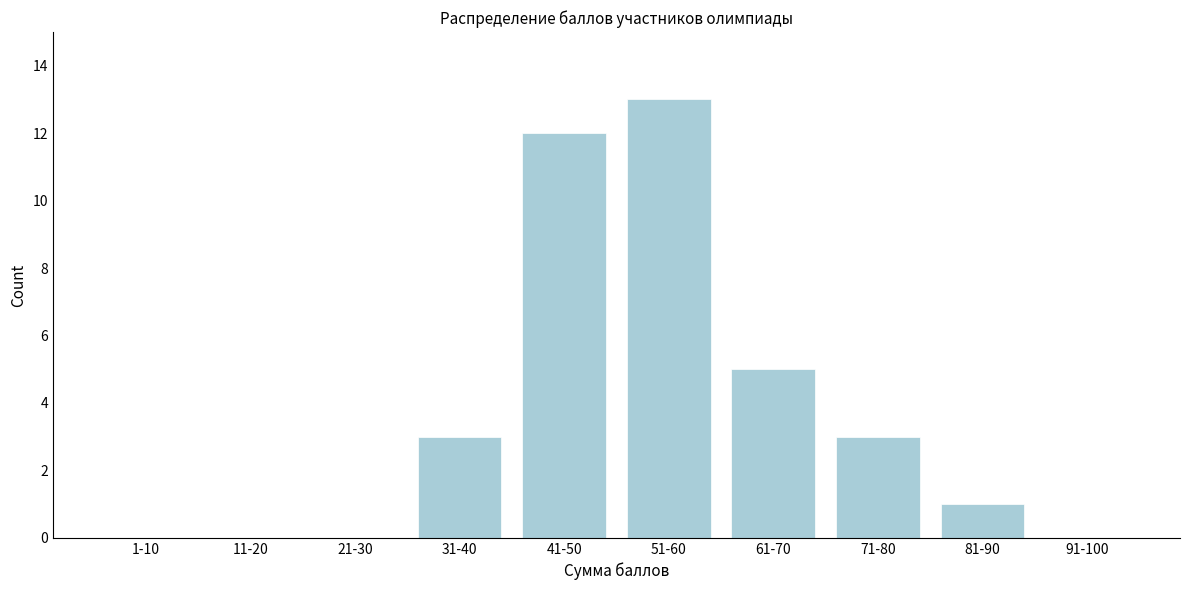

Reading left to right, list all the values displayed in this chart.

1-10=0	11-20=0	21-30=0	31-40=3	41-50=12	51-60=13	61-70=5	71-80=3	81-90=1	91-100=0